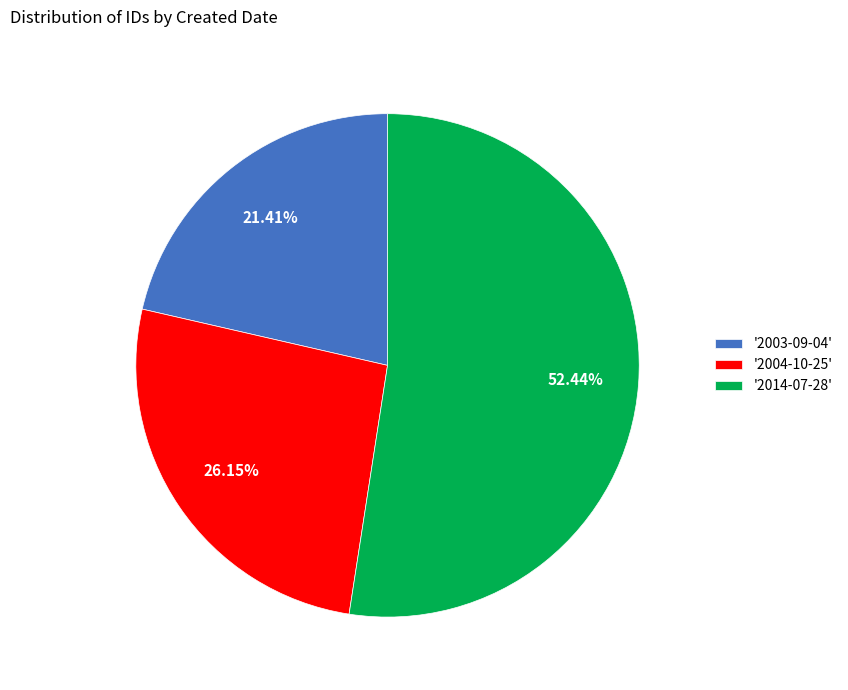

Rank the categories by value from highest to lowest.

'2014-07-28', '2004-10-25', '2003-09-04'